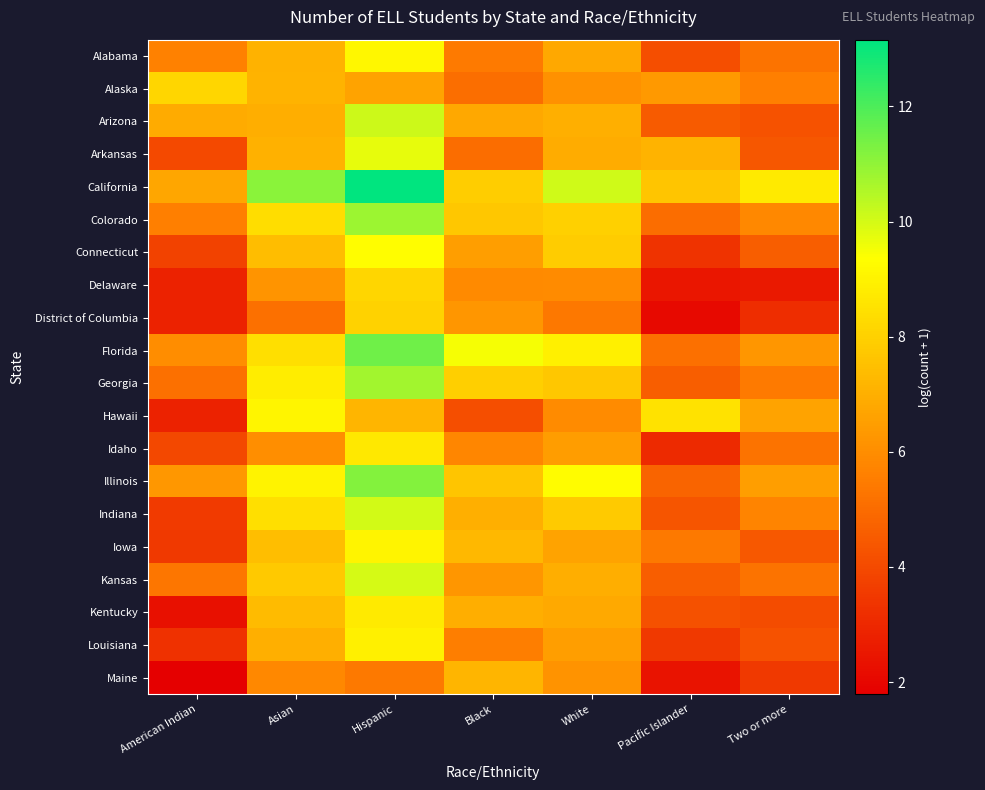

Reading left to right, extract all data points from this chart.

Alabama: American Indian=5.6	Asian=7.1	Hispanic=9.2	Black=5.5	White=6.8	Pacific Islander=4.1	Two or more=5.2
Alaska: American Indian=8.2	Asian=7.1	Hispanic=6.7	Black=5.1	White=6.1	Pacific Islander=6.3	Two or more=5.6
Arizona: American Indian=6.9	Asian=7.0	Hispanic=10.1	Black=6.8	White=7.0	Pacific Islander=4.5	Two or more=4.2
Arkansas: American Indian=4.0	Asian=7.1	Hispanic=9.7	Black=5.1	White=6.9	Pacific Islander=7.2	Two or more=4.4
California: American Indian=6.7	Asian=11.1	Hispanic=13.2	Black=7.9	White=10.1	Pacific Islander=7.7	Two or more=8.7
Colorado: American Indian=5.6	Asian=8.4	Hispanic=10.8	Black=7.7	White=8.0	Pacific Islander=5.1	Two or more=5.9
Connecticut: American Indian=3.8	Asian=7.4	Hispanic=9.3	Black=6.5	White=7.9	Pacific Islander=3.3	Two or more=4.6
Delaware: American Indian=2.8	Asian=6.2	Hispanic=8.2	Black=5.9	White=5.9	Pacific Islander=2.5	Two or more=2.6
District of Columbia: American Indian=2.8	Asian=5.2	Hispanic=8.0	Black=6.2	White=5.4	Pacific Islander=2.1	Two or more=3.1
Florida: American Indian=6.0	Asian=8.4	Hispanic=11.5	Black=9.5	White=8.9	Pacific Islander=5.1	Two or more=6.3
Georgia: American Indian=5.2	Asian=8.8	Hispanic=10.7	Black=7.9	White=7.7	Pacific Islander=4.6	Two or more=5.5
Hawaii: American Indian=2.8	Asian=9.1	Hispanic=7.2	Black=4.1	White=6.0	Pacific Islander=8.5	Two or more=6.6
Idaho: American Indian=4.0	Asian=6.0	Hispanic=8.7	Black=5.8	White=6.5	Pacific Islander=3.0	Two or more=5.2
Illinois: American Indian=6.3	Asian=9.0	Hispanic=11.2	Black=7.7	White=9.3	Pacific Islander=4.8	Two or more=6.5
Indiana: American Indian=3.5	Asian=8.4	Hispanic=10.0	Black=7.0	White=7.8	Pacific Islander=4.3	Two or more=5.7
Iowa: American Indian=3.5	Asian=7.5	Hispanic=9.0	Black=7.3	White=6.7	Pacific Islander=5.4	Two or more=4.4
Kansas: American Indian=5.3	Asian=7.8	Hispanic=10.0	Black=6.3	White=7.0	Pacific Islander=4.6	Two or more=5.2
Kentucky: American Indian=2.3	Asian=7.4	Hispanic=8.8	Black=7.0	White=6.9	Pacific Islander=4.2	Two or more=4.1
Louisiana: American Indian=3.3	Asian=7.0	Hispanic=8.9	Black=5.5	White=6.5	Pacific Islander=3.5	Two or more=4.3
Maine: American Indian=1.8	Asian=5.9	Hispanic=5.4	Black=7.2	White=6.2	Pacific Islander=2.4	Two or more=3.5